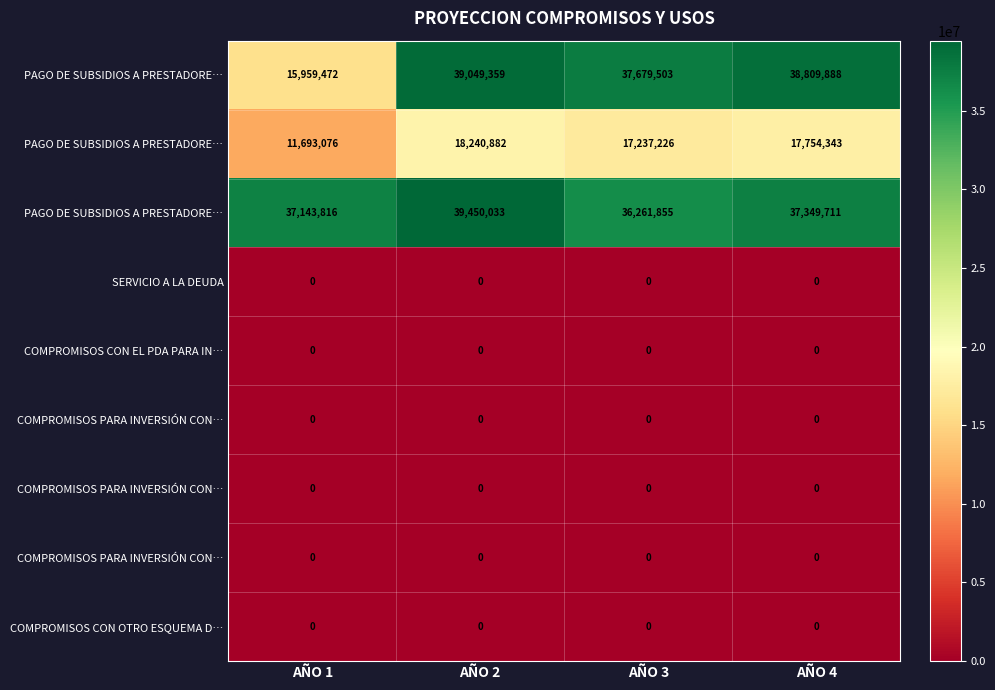

Which category has the lowest value across all series?

AÑO 1